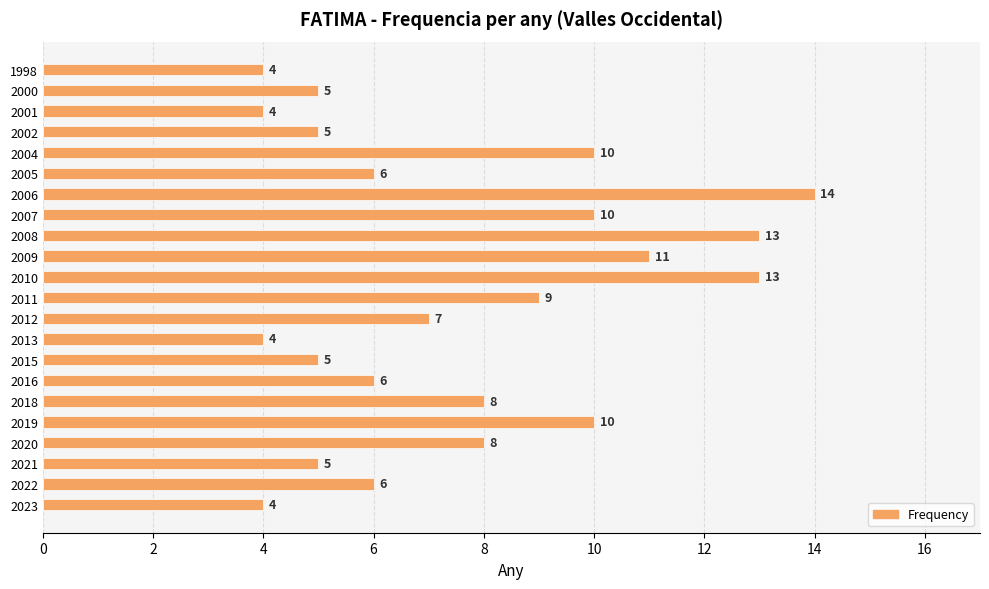

Which has a higher value, 2005 or 2009?

2009